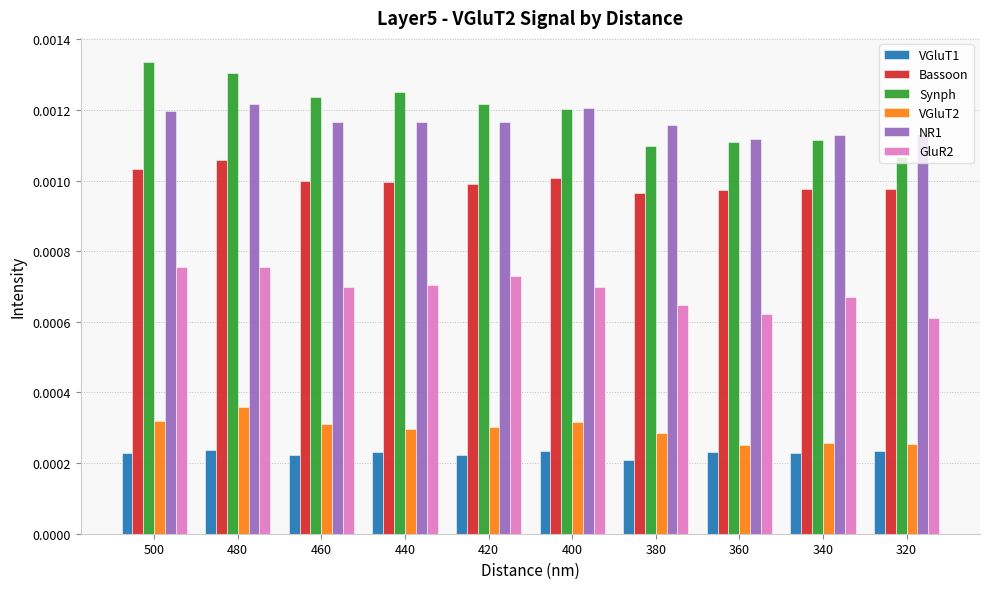

Which category has the highest value across all series?

500